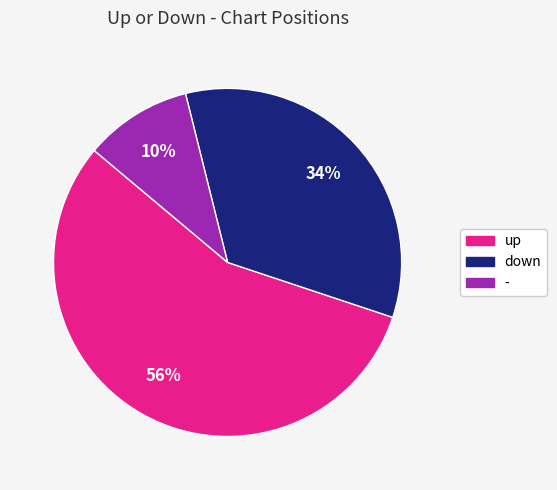

Approximately how many times larger is the value at up compared to down?

1.6